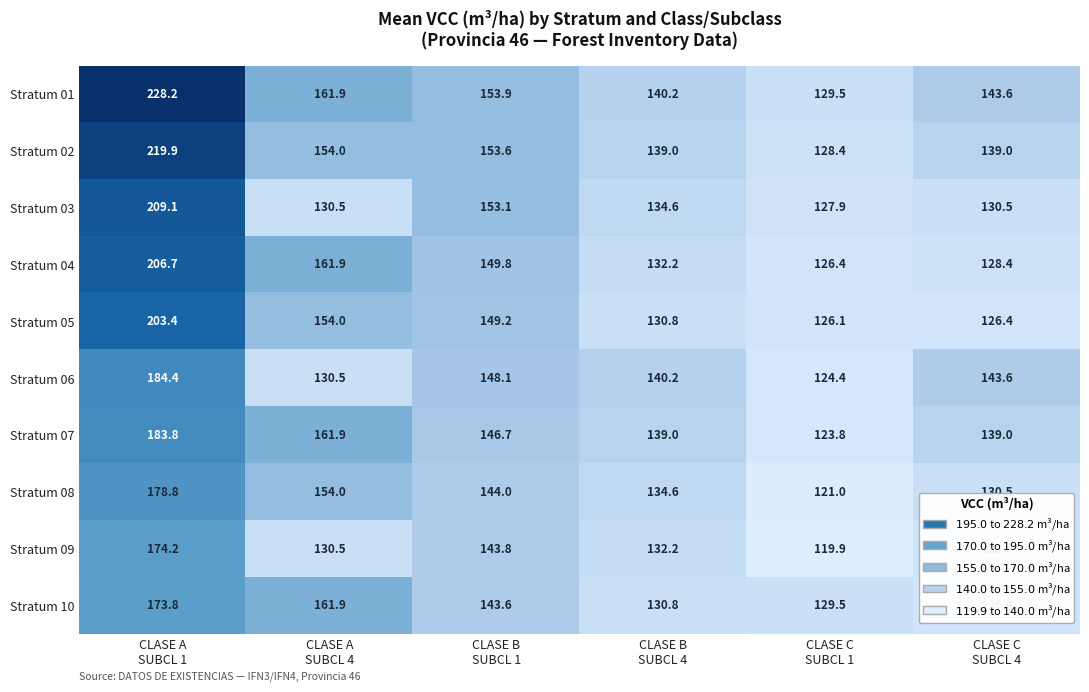

What is the highest value of the Stratum 01 series?

228.2